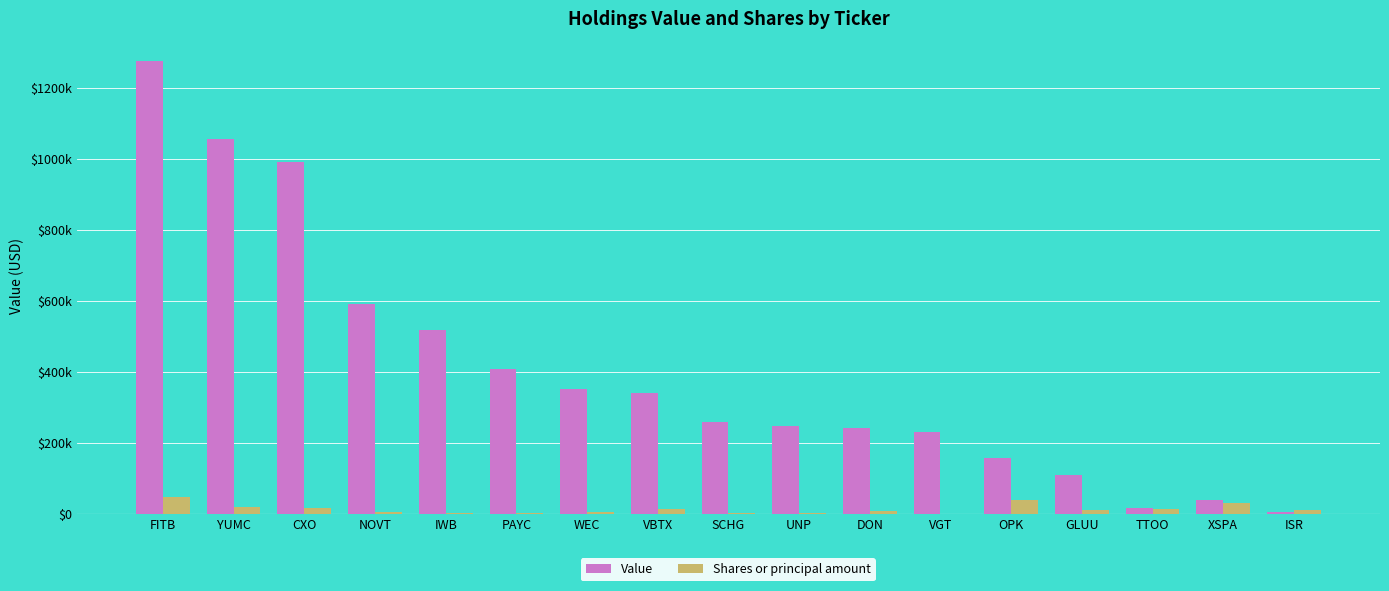

What position from the right is GLUU?

4